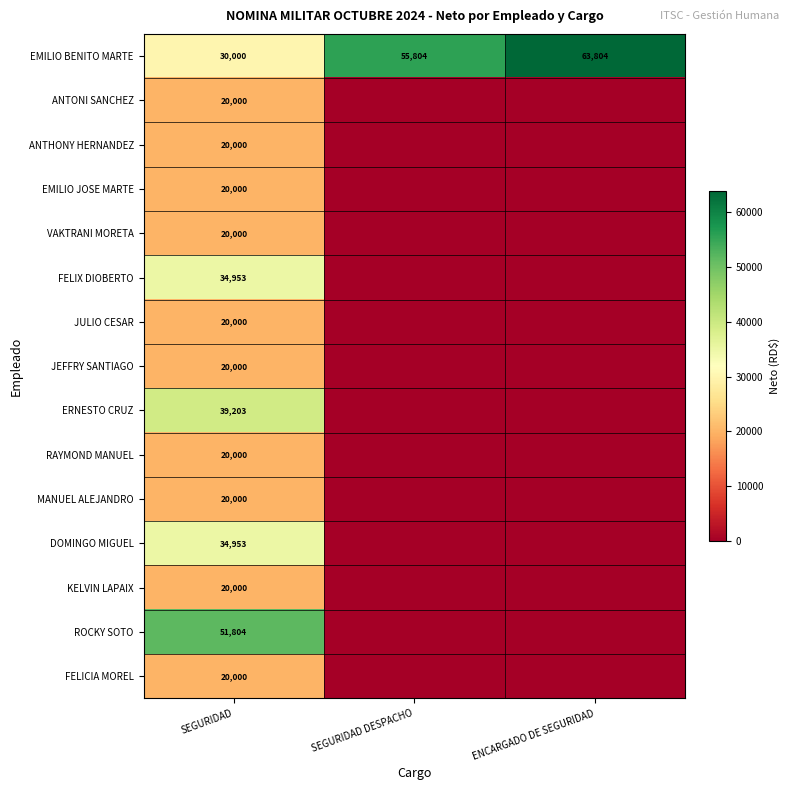

At which category does the chart reach its peak across all series?

ENCARGADO DE SEGURIDAD